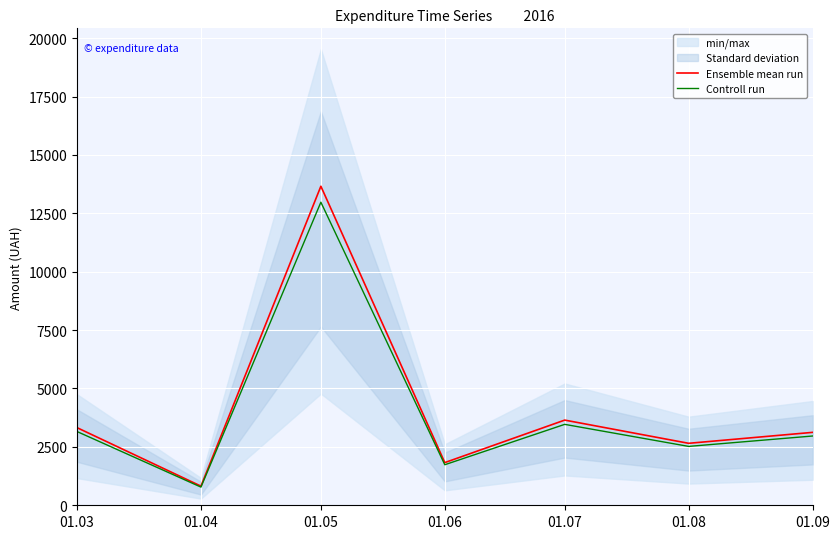

In Ensemble mean run, how many points are higher than both neighbors (excluding endpoints)?

2